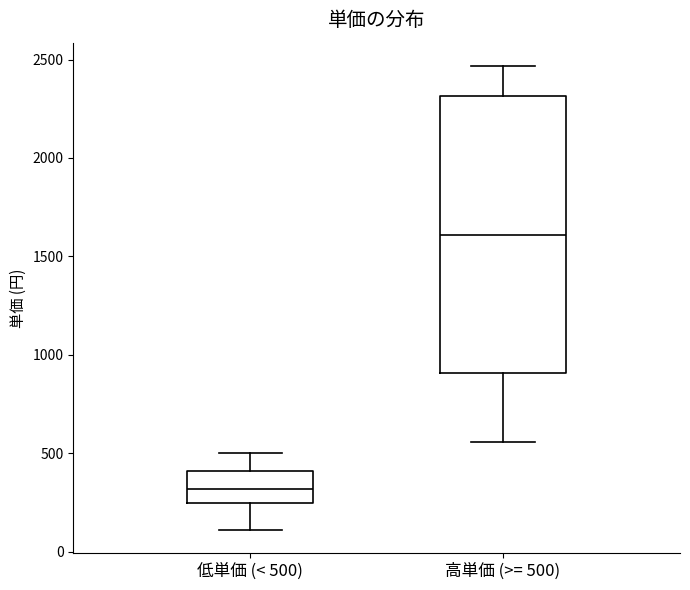

Which box's median line is the highest?

高単価 (>= 500)